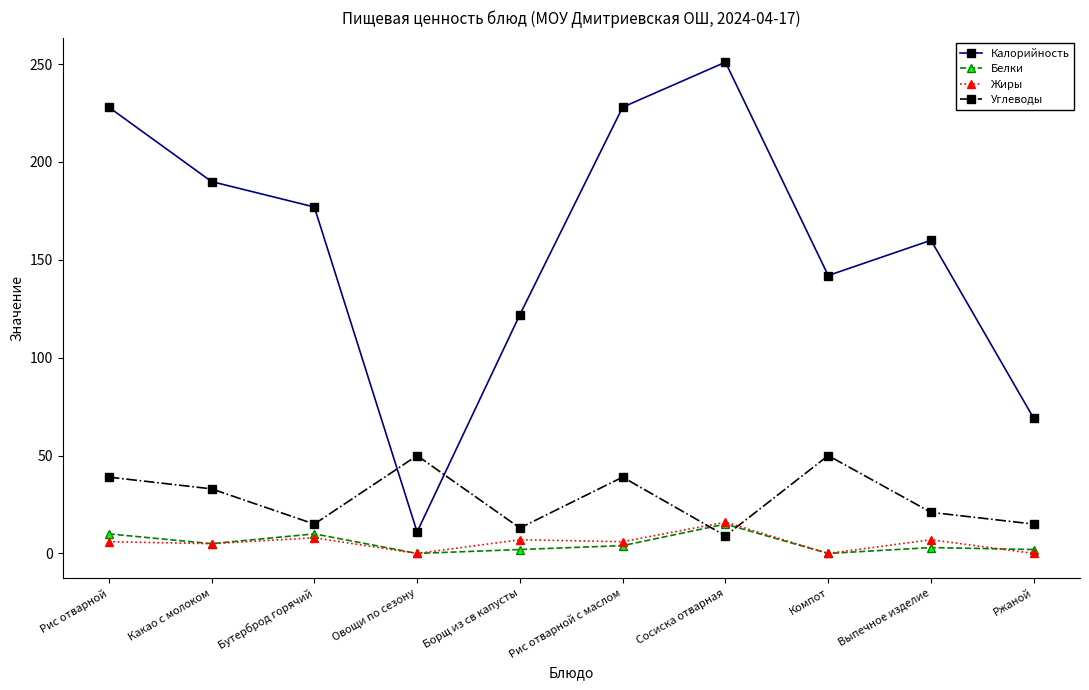

What position from the right is Бутерброд горячий?

8